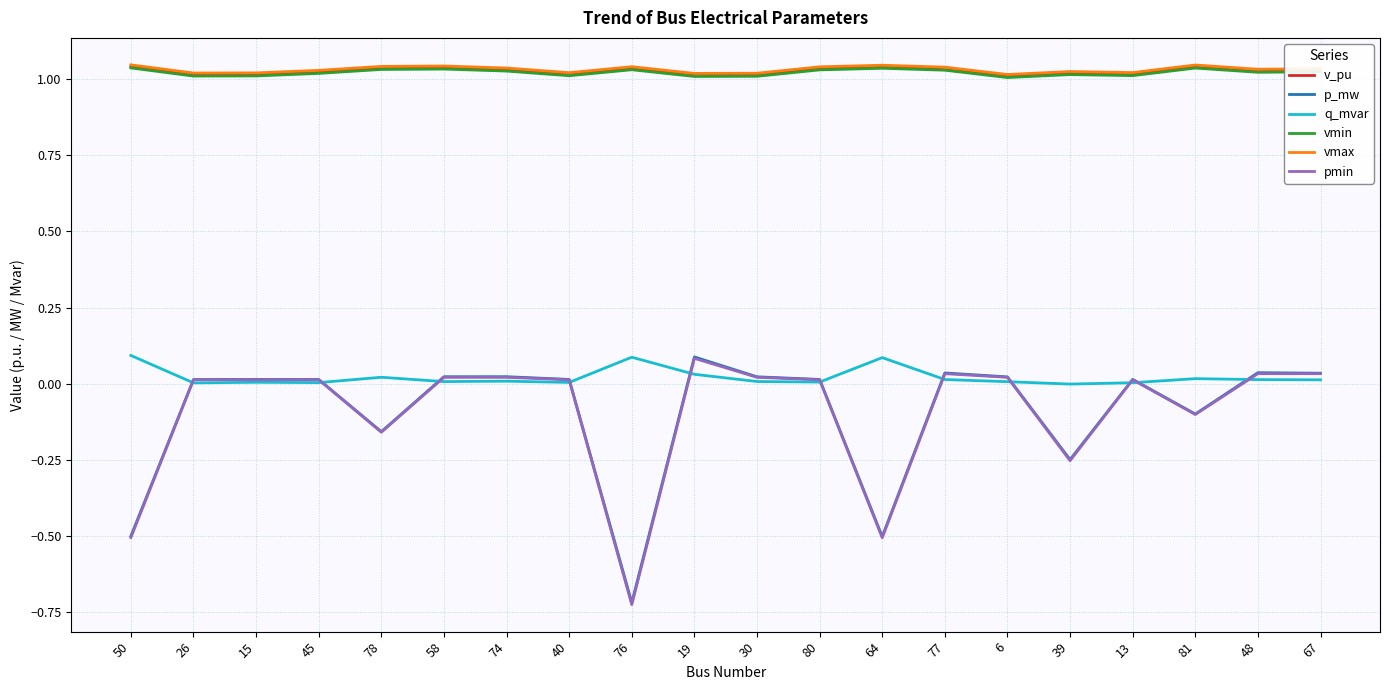

True or false: vmax and p_mw intersect in this chart.

False